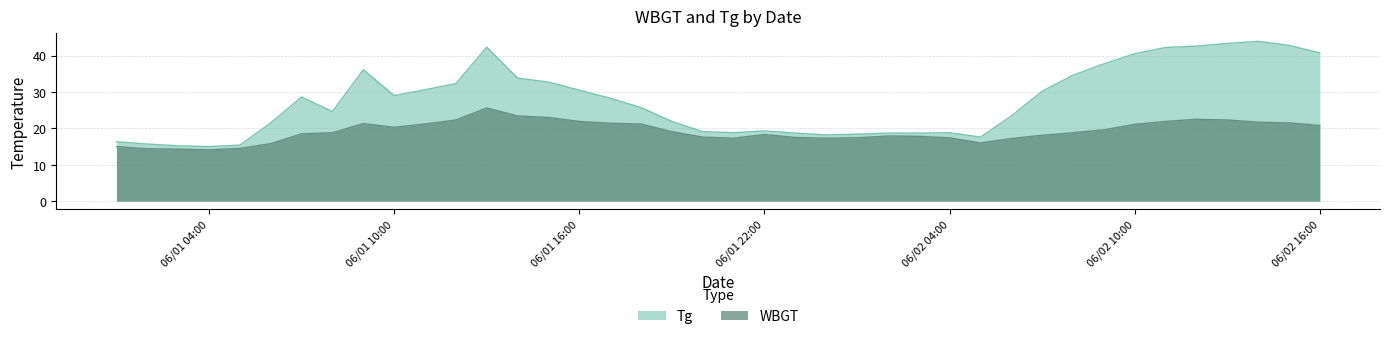

What are all the series names shown in the legend?

Tg, WBGT